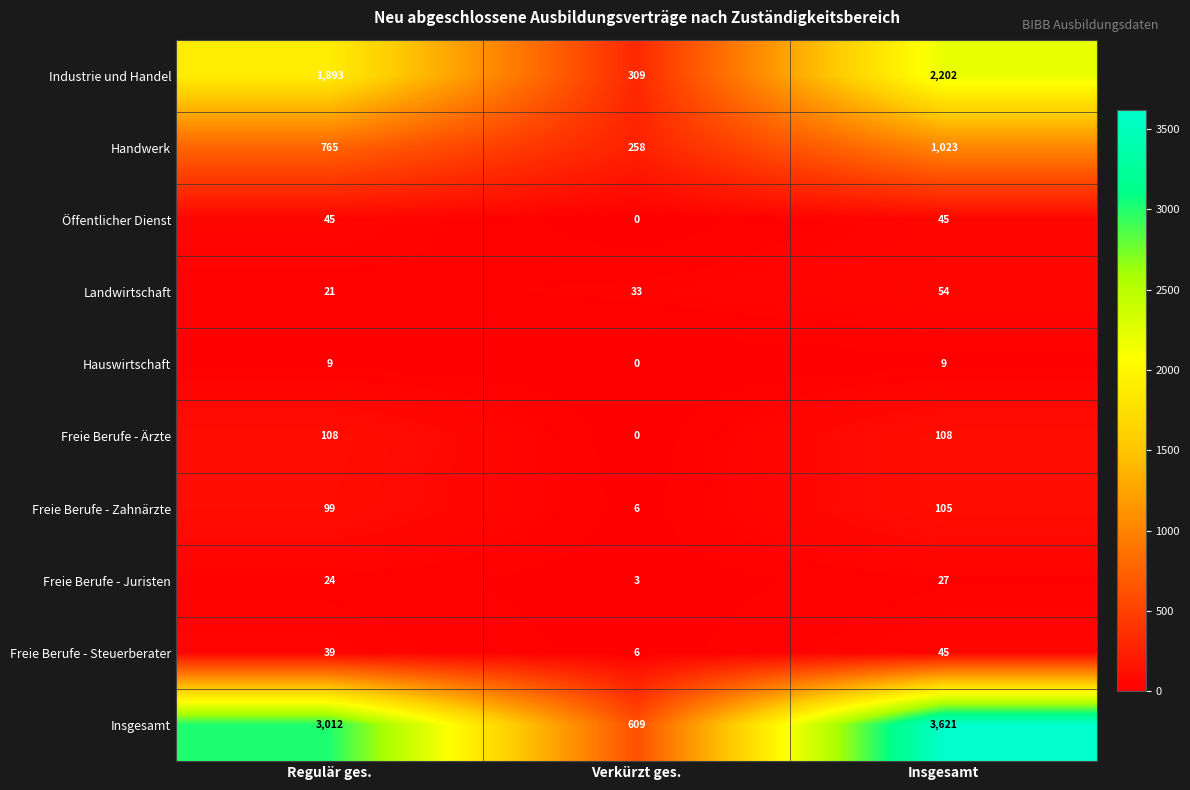

List the labels in order of Handwerk value, largest first.

Insgesamt, Regulär ges., Verkürzt ges.